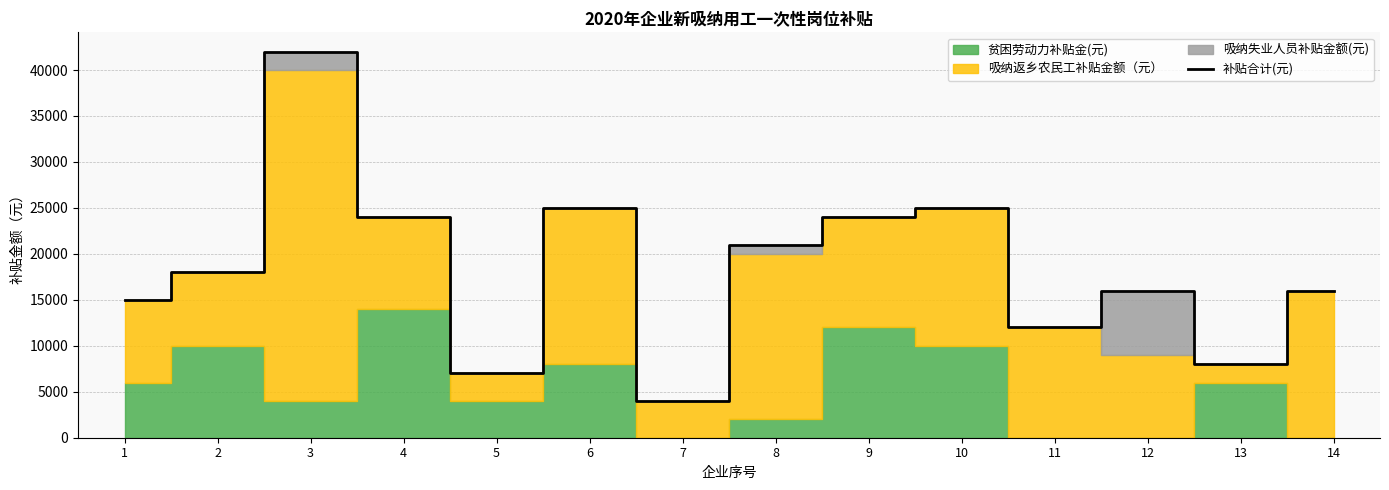

Reading right to left, extract all data points from this chart.

16000	8000	16000	12000	25000	24000	21000	4000	25000	7000	24000	42000	18000	15000